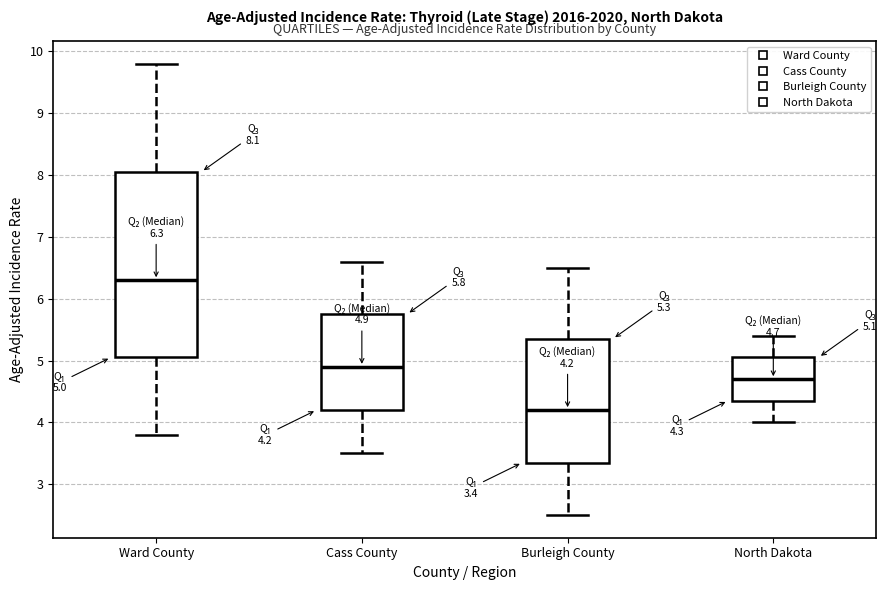

Which box's median line is the highest?

Ward County